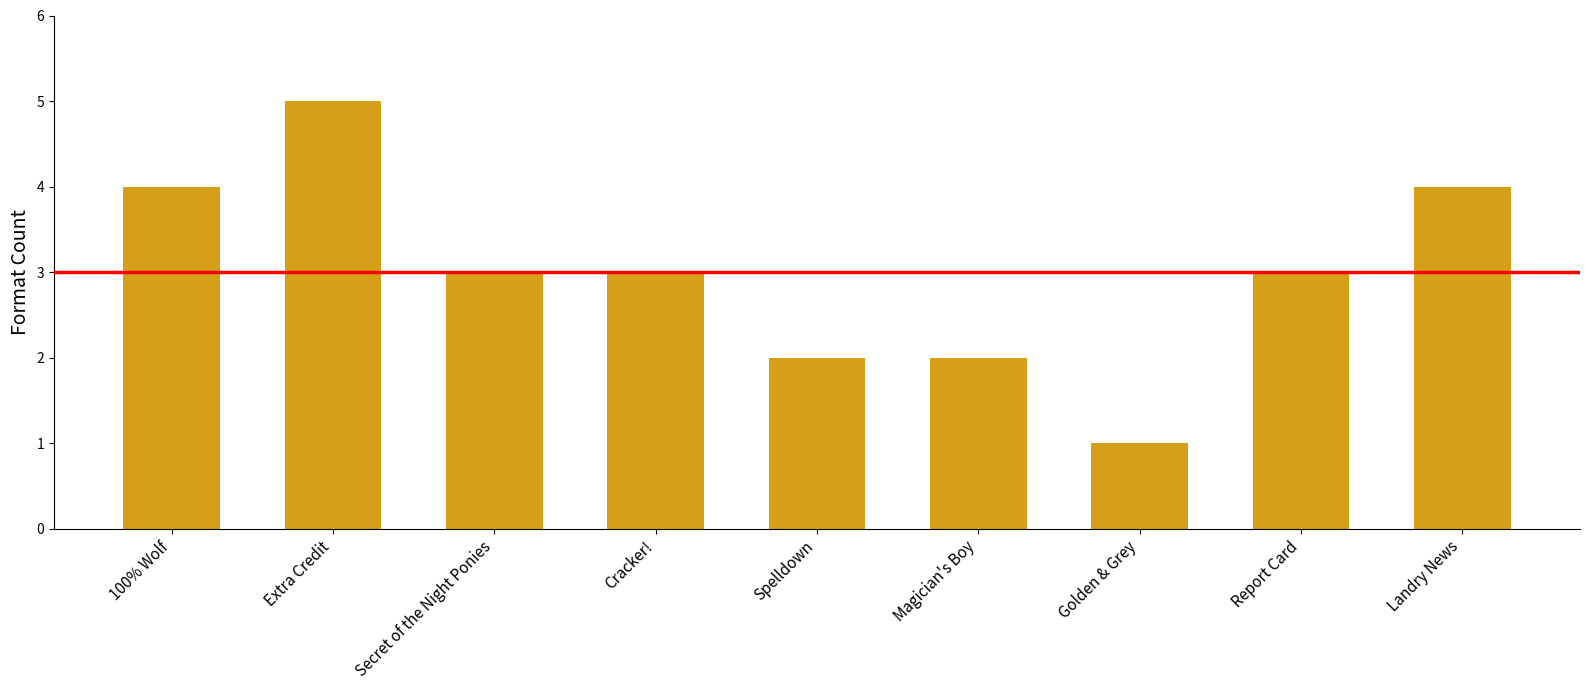

Reading left to right, transcribe all the data shown in this chart.

4	5	3	3	2	2	1	3	4